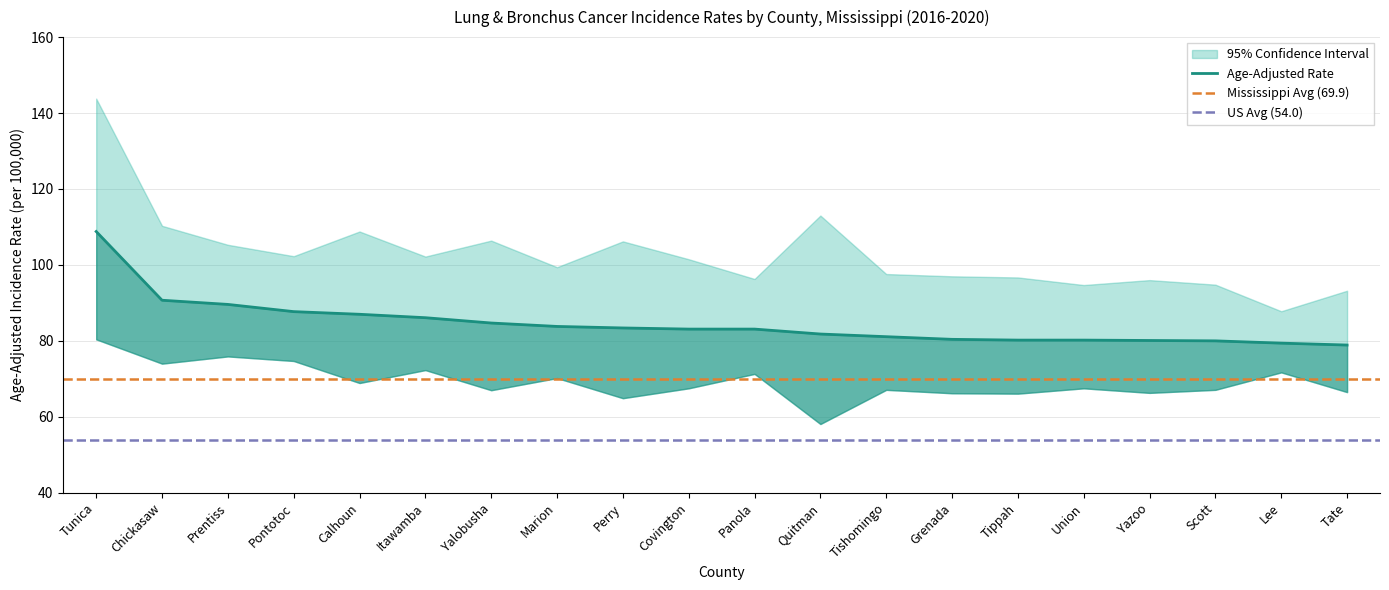

Read the Upper 95% CI value at Yazoo.

96.0